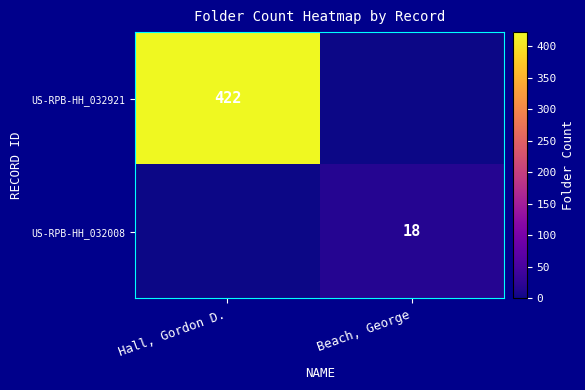

True or false: US-RPB-HH_032921 has a value of 422 at Hall, Gordon D..

True